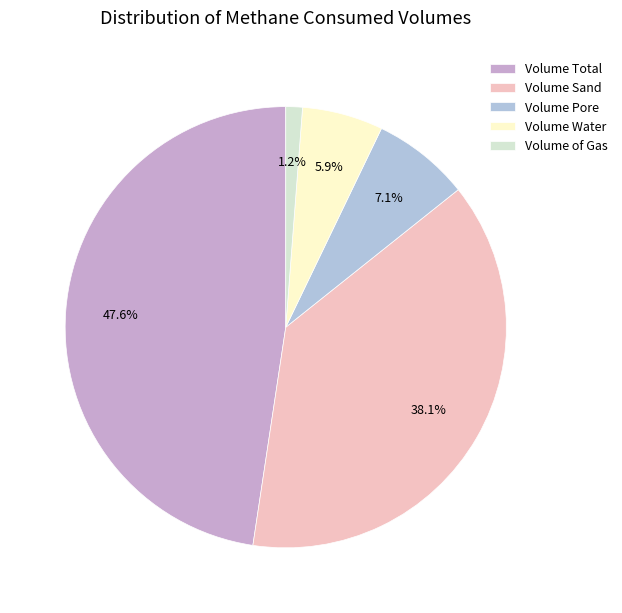

To the nearest percent, what is the difference between the largest and smallest slice percentages?

46%